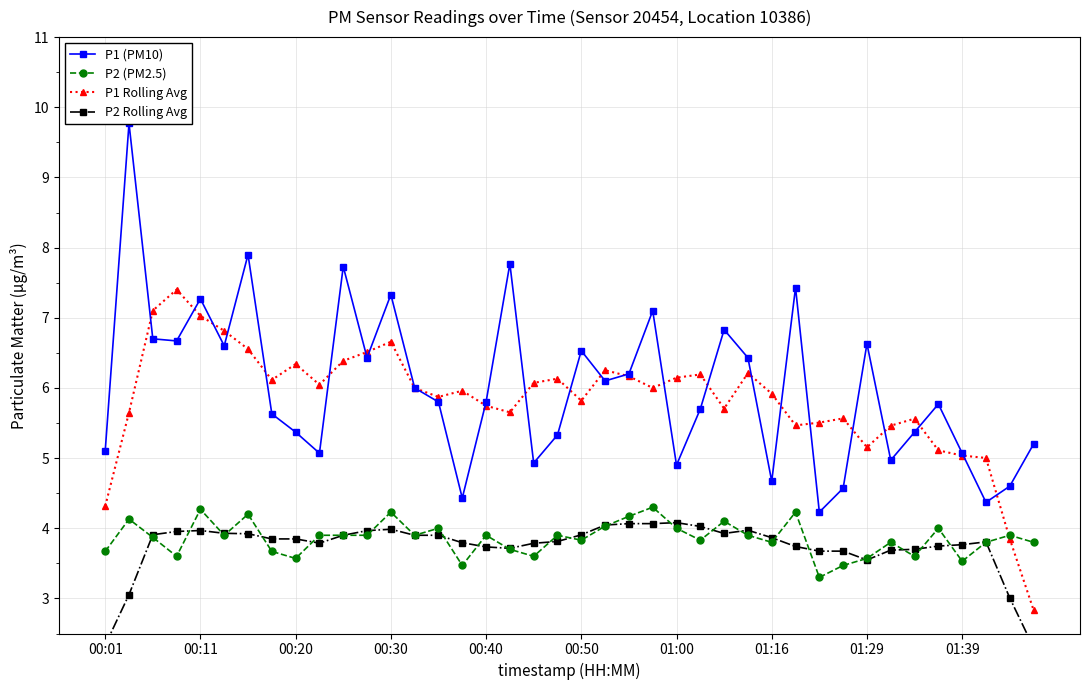

Is it true that P1 Rolling Avg equals 11.8 at 00:30?

False